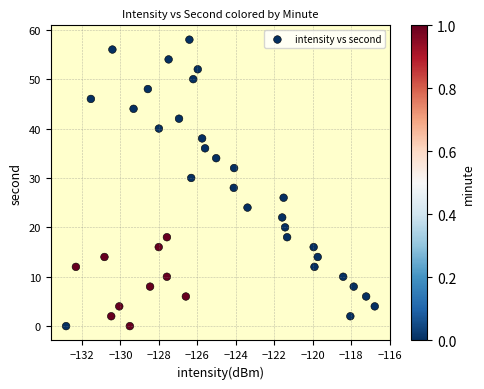

What is the range of Y values (max minus min)?

58